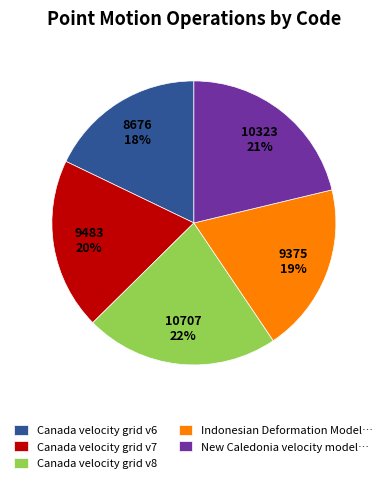

The Canada velocity grid v6 slice represents 31% of the pie. True or false?

False